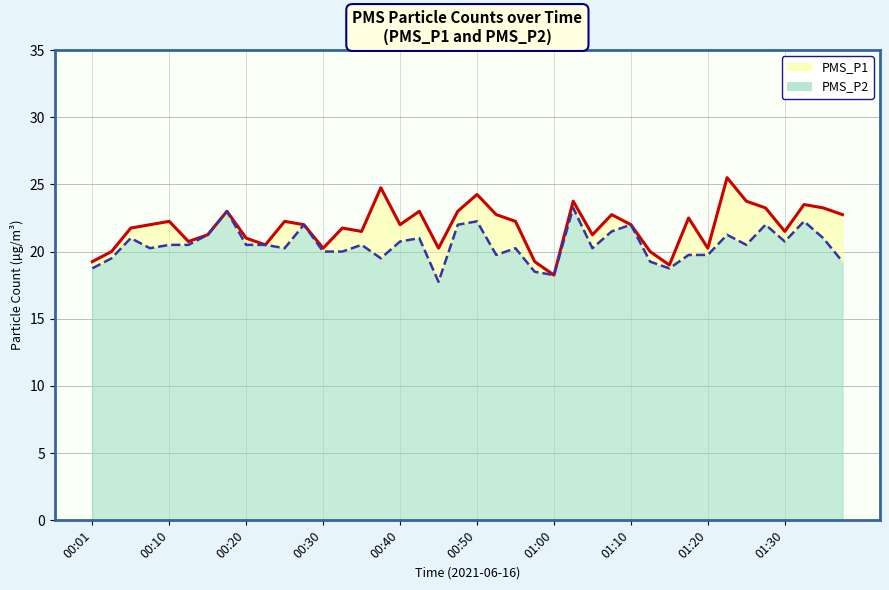

Reading left to right, what are all the values shown in this chart?

PMS_P1 line: 19.2	20.0	21.8	22.0	22.2	20.8	21.2	23.0	21.0	20.5	22.2	22.0	20.2	21.8	21.5	24.8	22.0	23.0	20.2	23.0	24.2	22.8	22.2	19.2	18.2	23.8	21.2	22.8	22.0	20.0	19.0	22.5	20.2	25.5	23.8	23.2	21.5	23.5	23.2	22.8
PMS_P2 line: 18.8	19.5	21.0	20.2	20.5	20.5	21.2	23.0	20.5	20.5	20.2	22.0	20.0	20.0	20.5	19.5	20.8	21.0	17.8	22.0	22.2	19.8	20.2	18.5	18.2	23.2	20.2	21.5	22.0	19.2	18.8	19.8	19.8	21.2	20.5	22.0	20.8	22.2	21.0	19.2